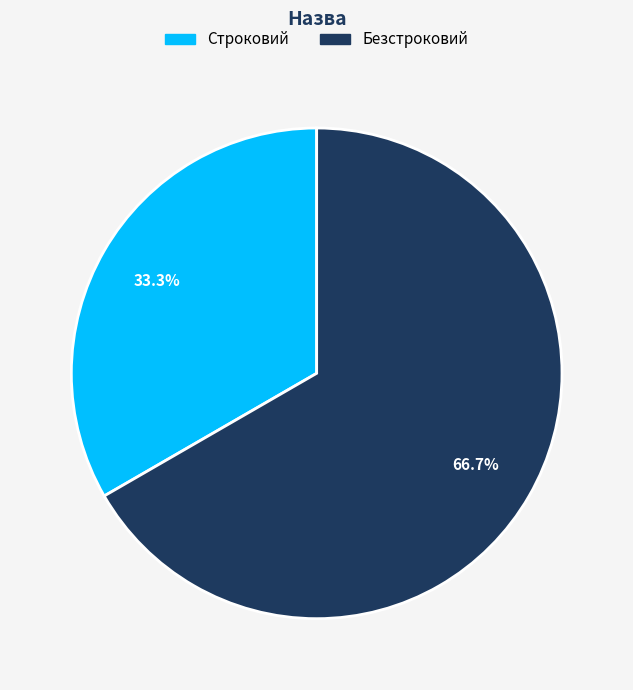

Is it true that Строковий is 33% of the pie?

True